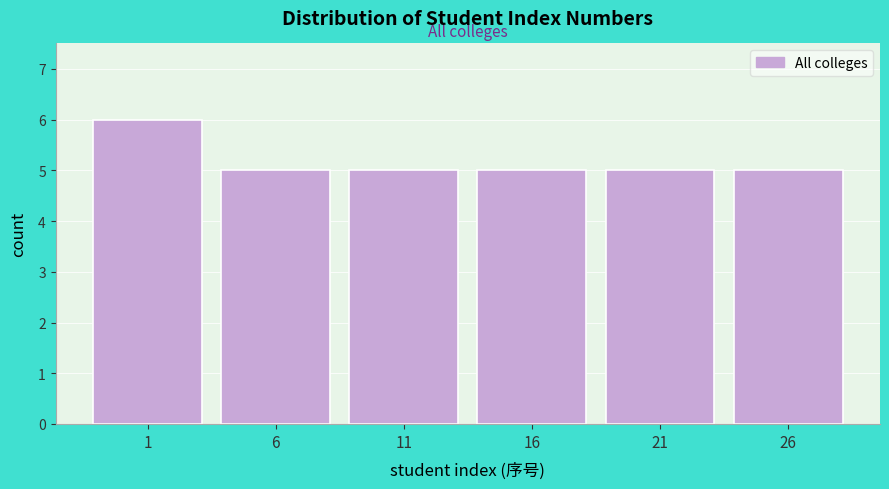

Reading left to right, what are all the values shown in this chart?

1=6	6=5	11=5	16=5	21=5	26=5